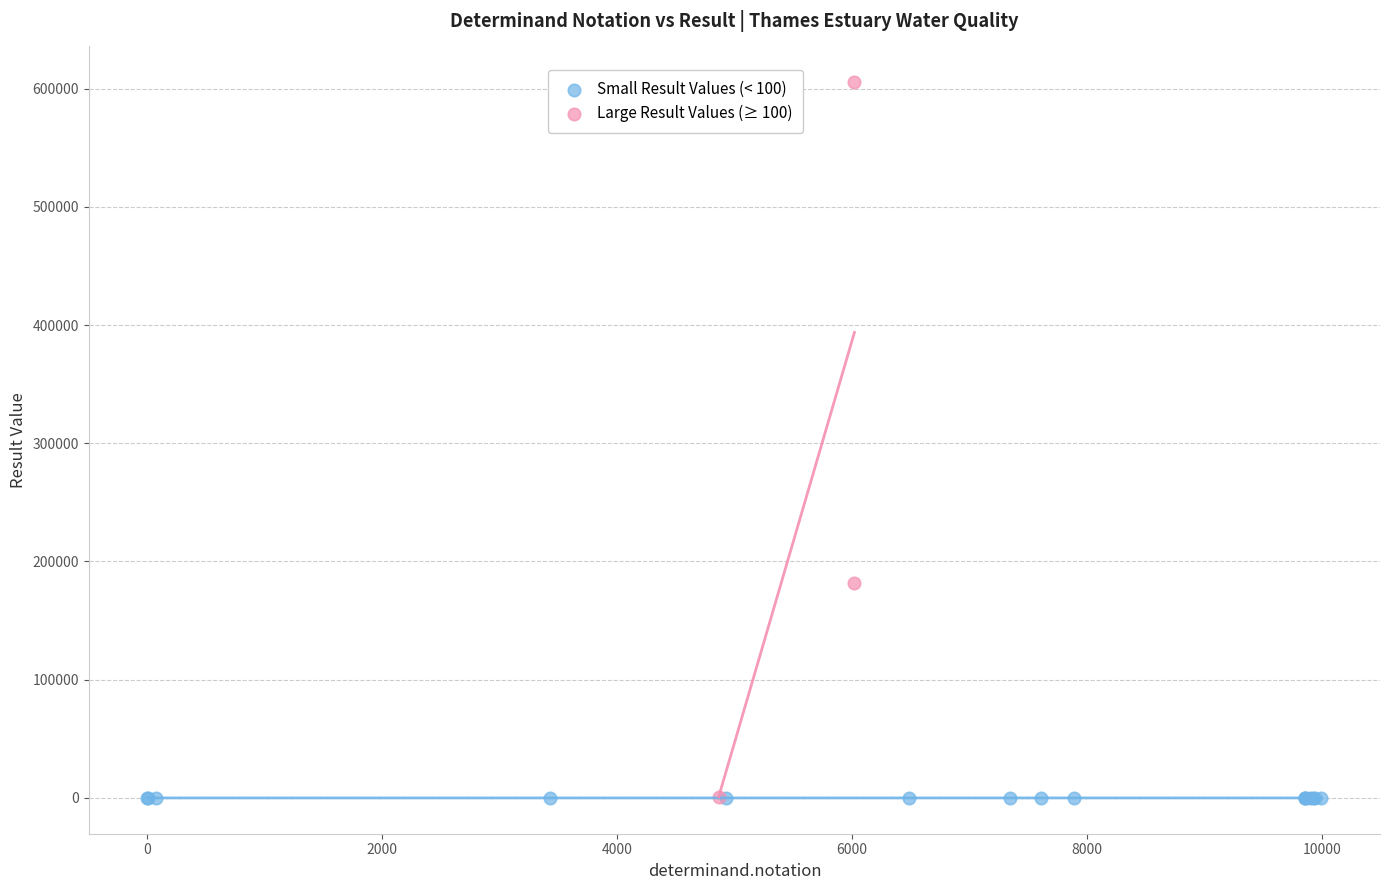

Which series has the largest Y range (max minus min)?

Large Result Values (≥ 100)